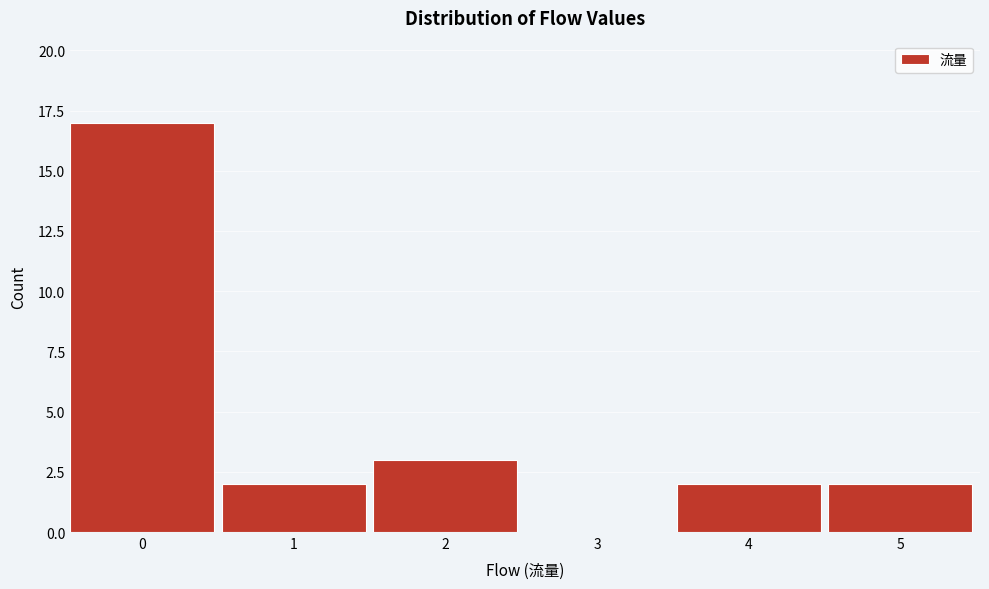

Reading left to right, transcribe this chart: for each bar, give the range it covers on the x-axis and its height. The values are not printed on the chart, so give them approximately, as read against the axis.

-0.5 to 0.5: 17
0.5 to 1.5: 2
1.5 to 2.5: 3
2.5 to 3.5: 0
3.5 to 4.5: 2
4.5 to 5.5: 2